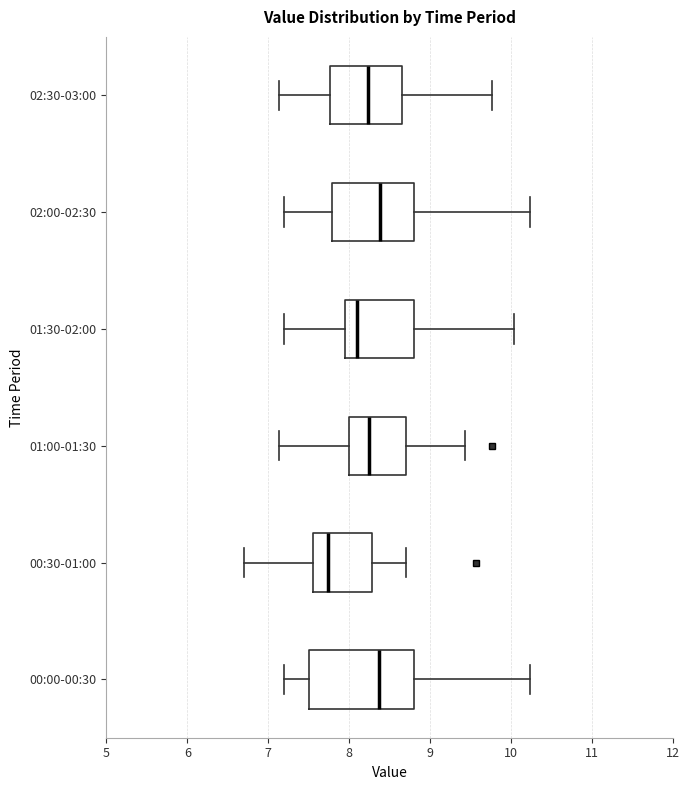

Reading bottom to top, read every box against the x-axis: the position of its median line, the range the box covers, and the ends of its whiskers. The values are not printed on the chart, so give them approximately, as read against the axis.

00:00-00:30: median 8.4, box 7.5 to 8.8, whiskers 7.2 to 10.2
00:30-01:00: median 7.7, box 7.5 to 8.3, whiskers 6.7 to 8.7
01:00-01:30: median 8.3, box 8.0 to 8.7, whiskers 7.1 to 9.4
01:30-02:00: median 8.1, box 8.0 to 8.8, whiskers 7.2 to 10.0
02:00-02:30: median 8.4, box 7.8 to 8.8, whiskers 7.2 to 10.2
02:30-03:00: median 8.2, box 7.8 to 8.6, whiskers 7.1 to 9.8